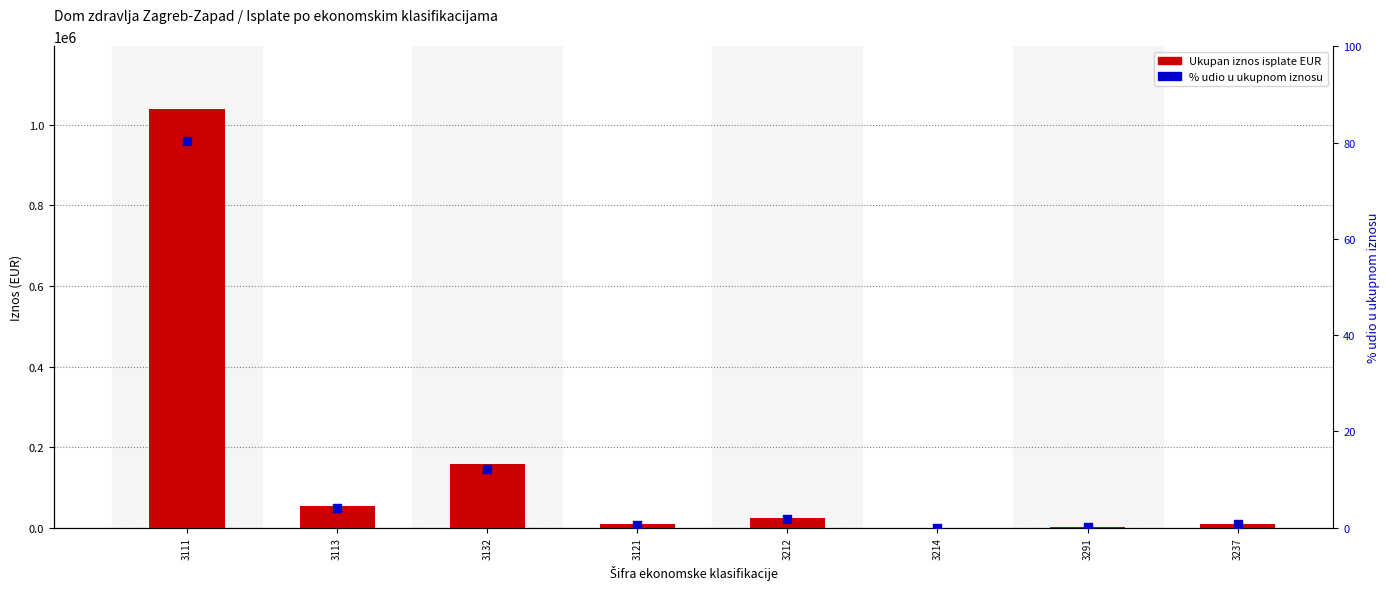

What is the total value across all series at 3214?

374.7